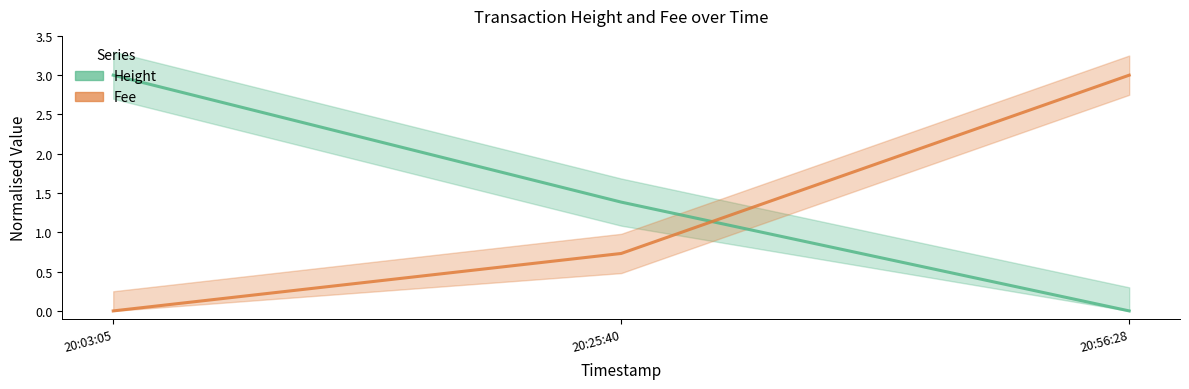

What is the sum of all Height values?

4.4